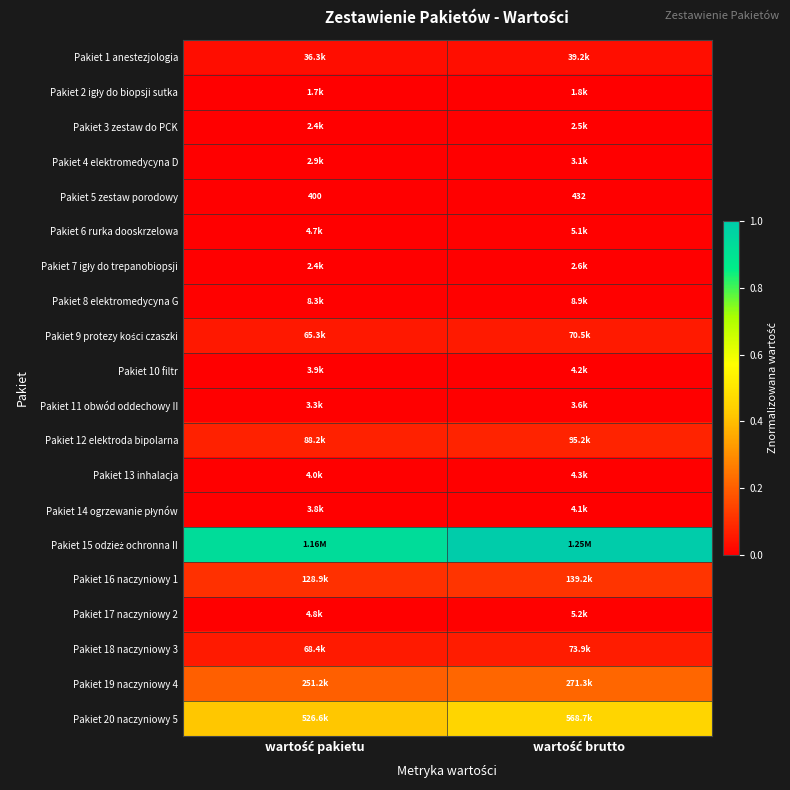

At which label does Pakiet 7 igły do trepanobiopsji reach its minimum?

wartość pakietu